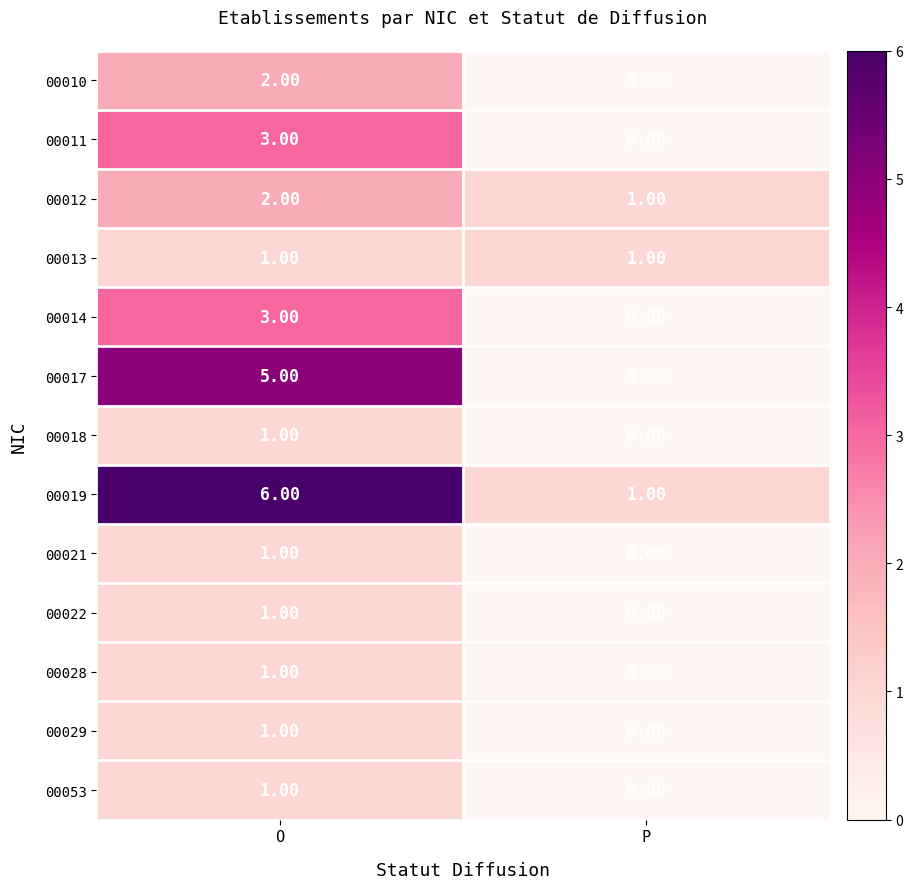

Count the number of categories in the chart.

2